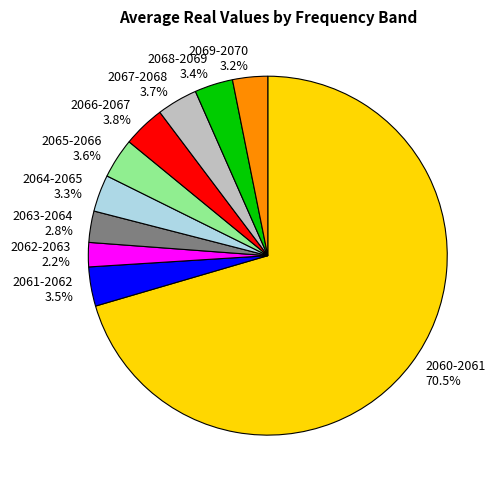

What is the ratio of the value at 2069-2070 3.2% to the value at 2066-2067 3.8%?

0.8